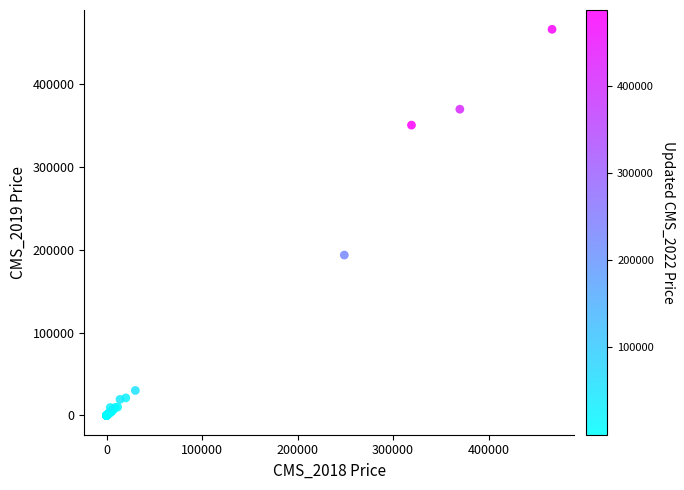

What Y value in the scatter plot is closest to 233246?

193750.0